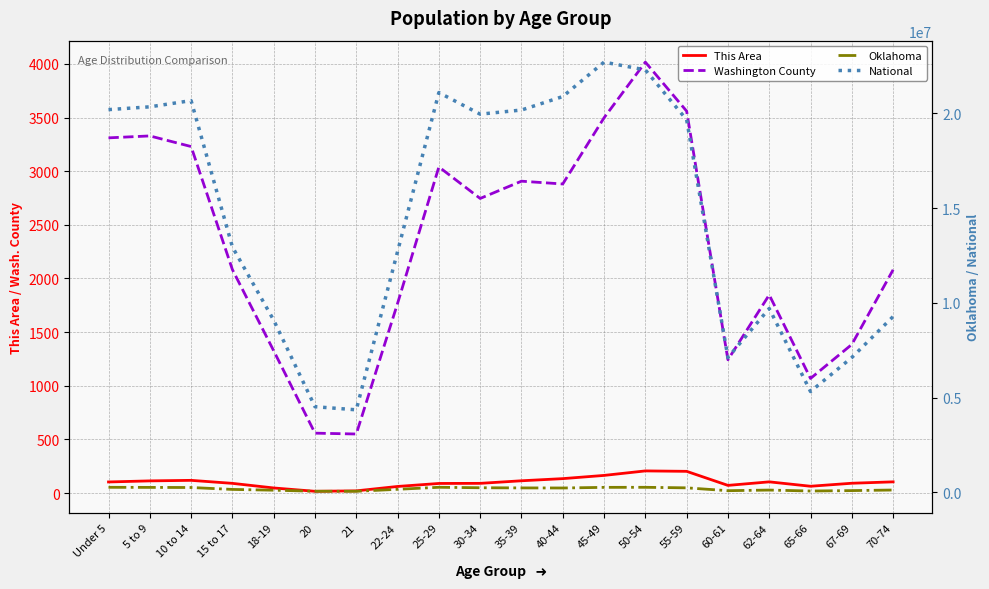

Reading left to right, transcribe all the data shown in this chart.

This Area: 103	113	118	90	47	16	20	61	89	90	114	134	164	206	202	71	104	63	91	104
Washington County: 3311	3329	3230	2083	1326	558	550	1768	3040	2746	2907	2881	3498	4017	3560	1242	1847	1068	1385	2081
Oklahoma: 264126	259336	253664	152540	111944	56068	54032	159142	265737	241018	232742	228195	261242	264369	235969	85815	118698	68668	90724	121075
National: 20201362	20348657	20677194	12954254	9086089	4519129	4354294	12712576	21101849	19962099	20179642	20890964	22708591	22298125	19664805	7113727	9704197	5319902	7115361	9278166